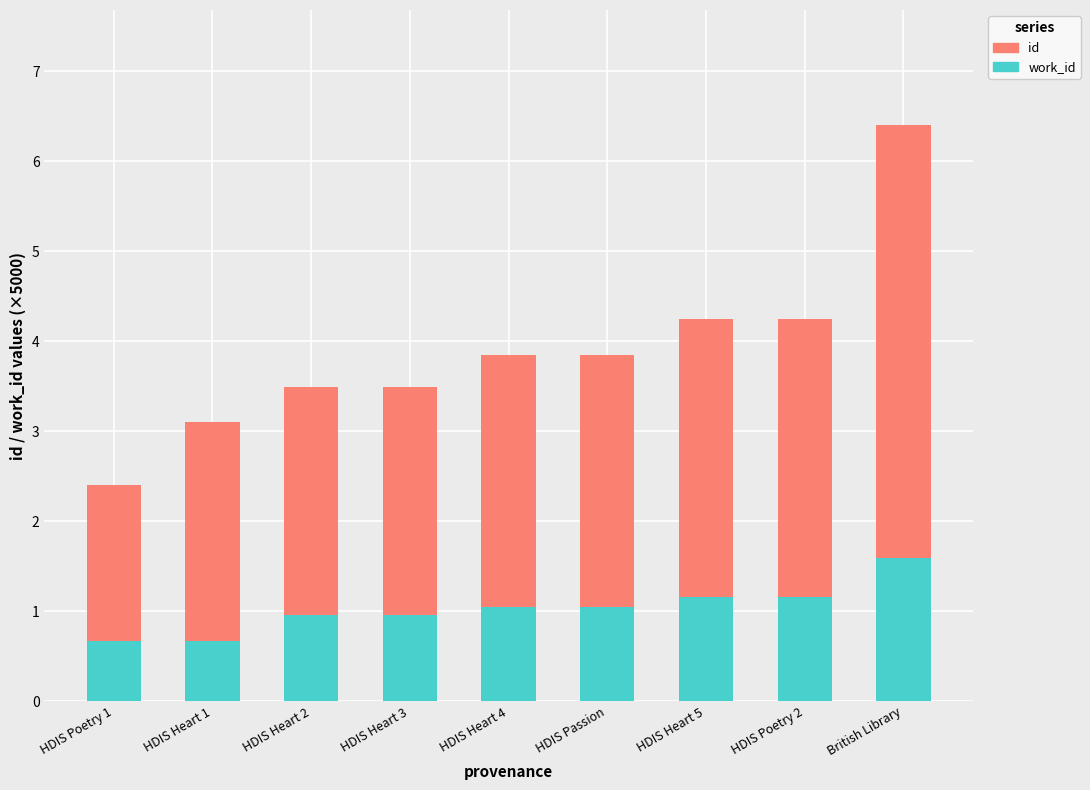

At which category is the sum across all series the highest?

British Library